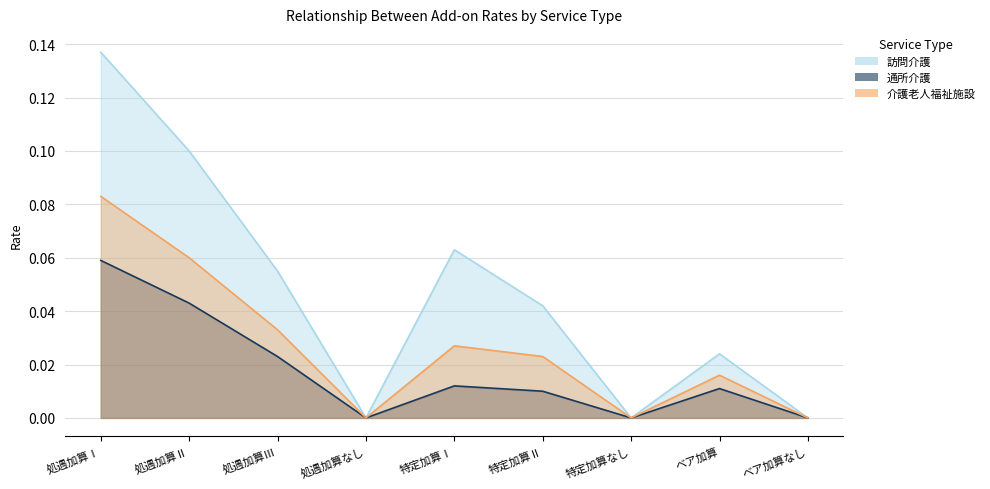

Is it true that 通所介護 equals 0.0 at ベア加算なし?

True